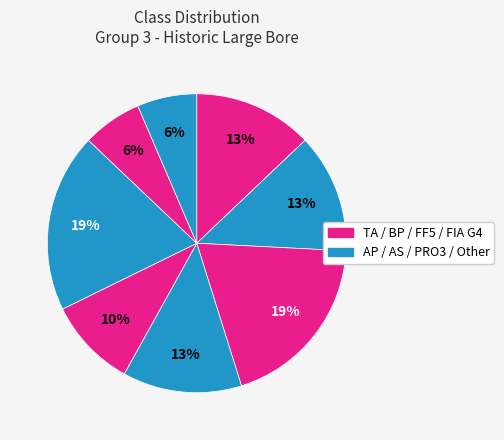

How many segments does this pie chart have?

8